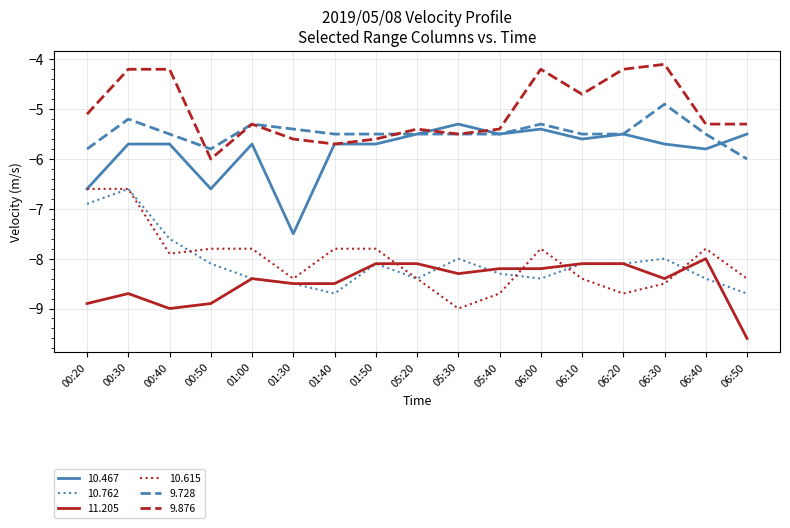

What position from the left is 00:20?

1